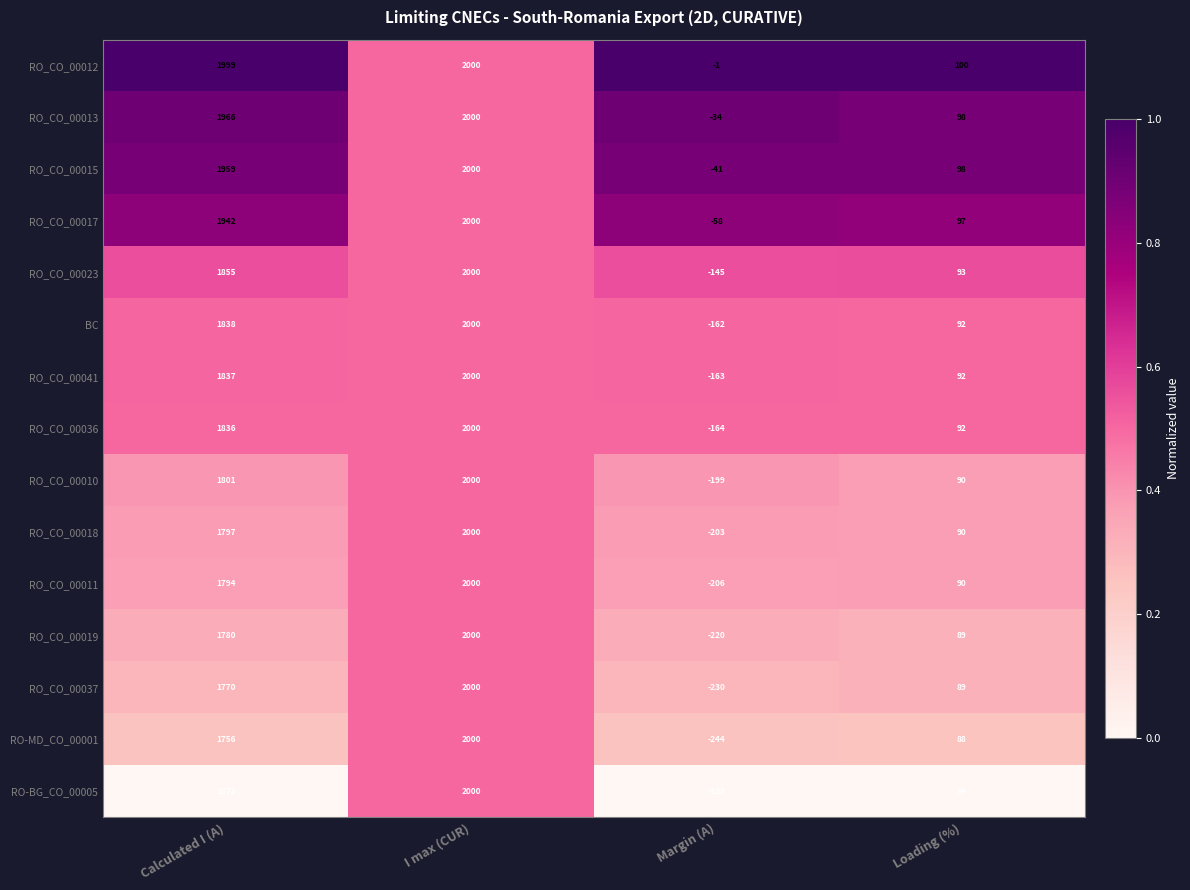

What is the minimum value shown in the chart?

-328